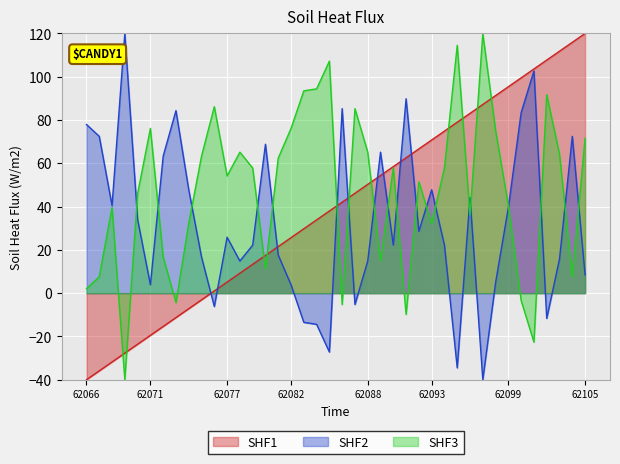

Where is the first local maximum for SHF3?

62068